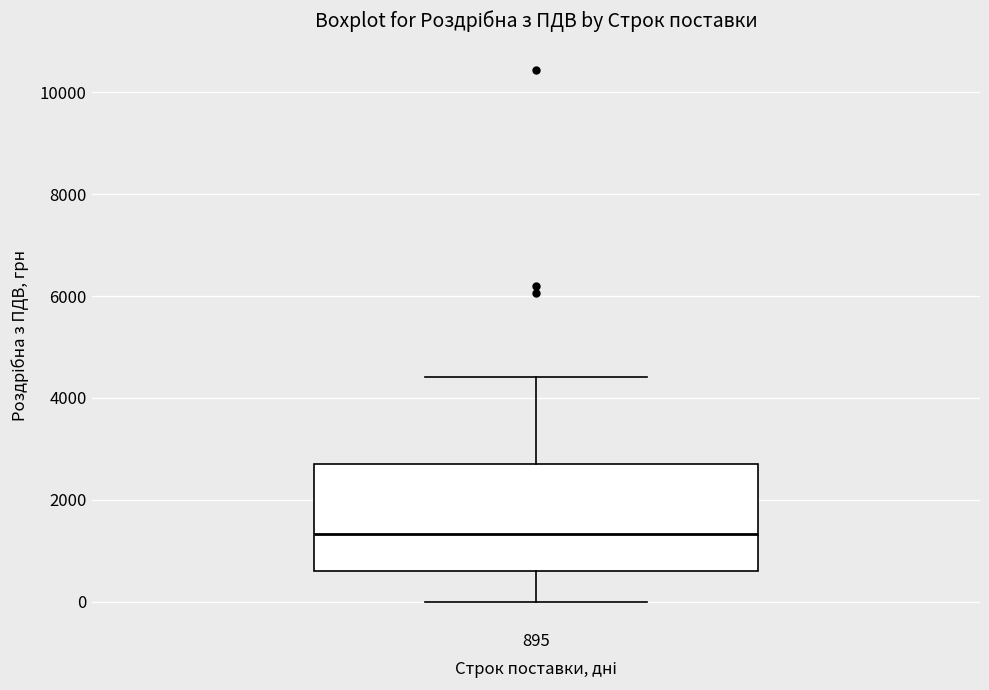

Where does the lower whisker of the box at x = 895 end on the y-axis? The values are not printed on the chart, so give them approximately, as read against the axis.

0